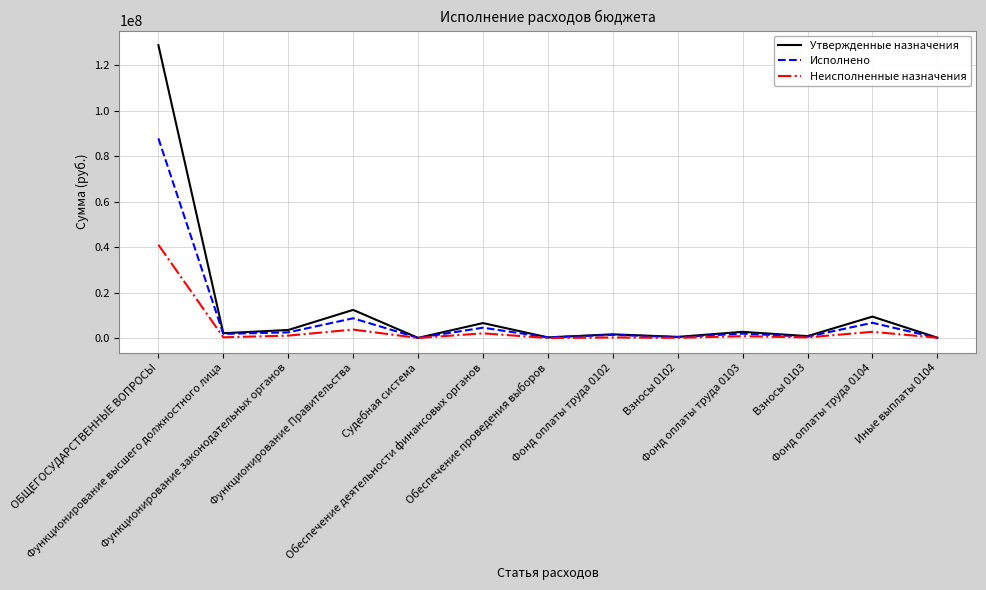

What is the average value of the Утвержденные назначения series?

12988080.3